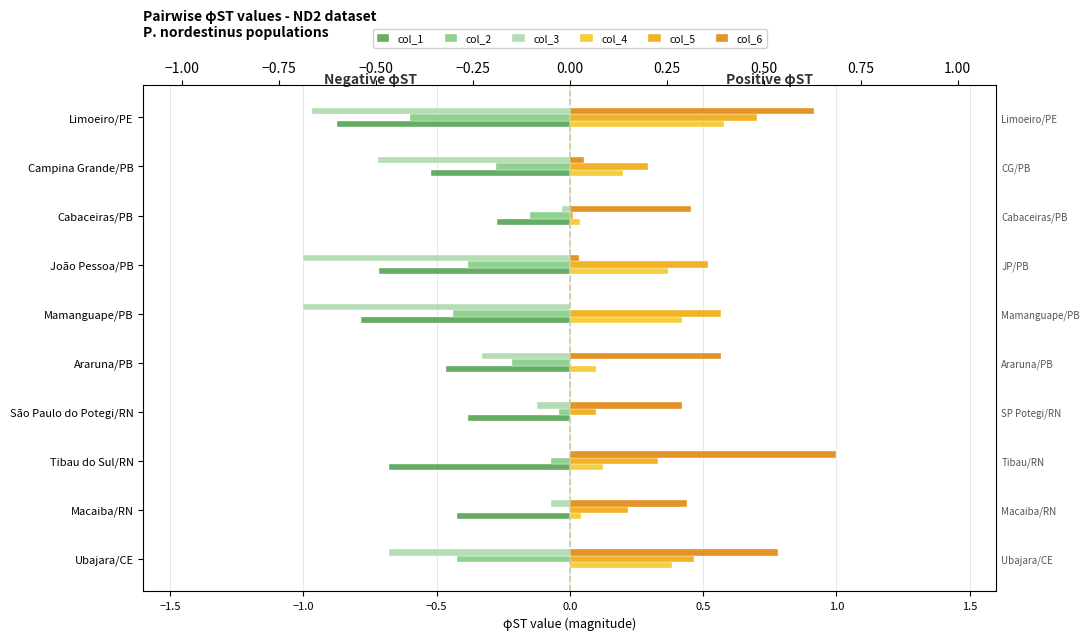

Count the number of categories in the chart.

10